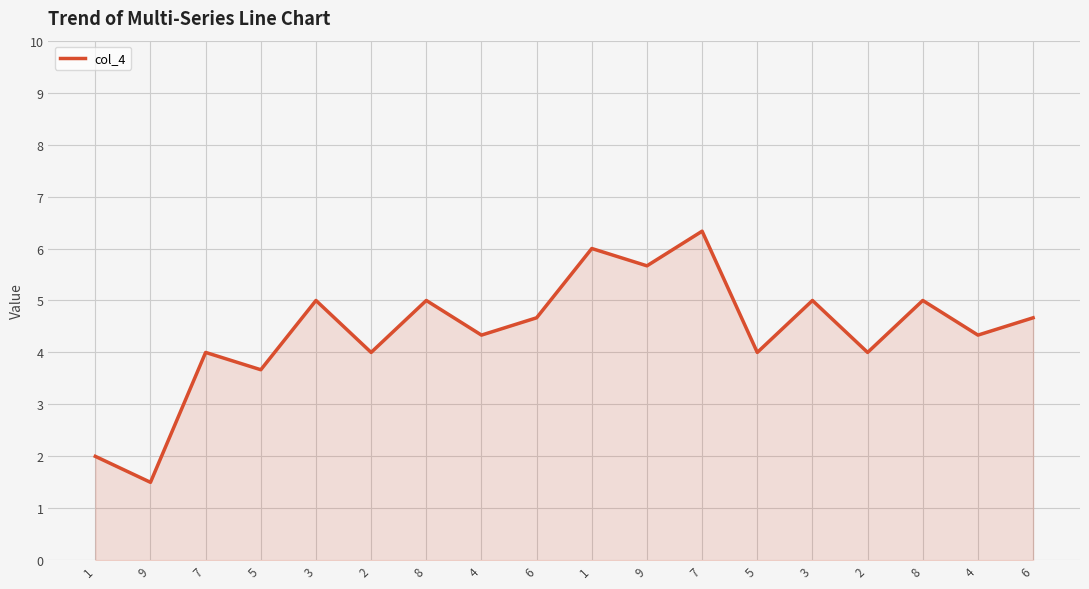

List the labels in order of value, smallest first.

9, 1, 5, 7, 2, 5, 2, 4, 4, 6, 6, 3, 8, 3, 8, 9, 1, 7